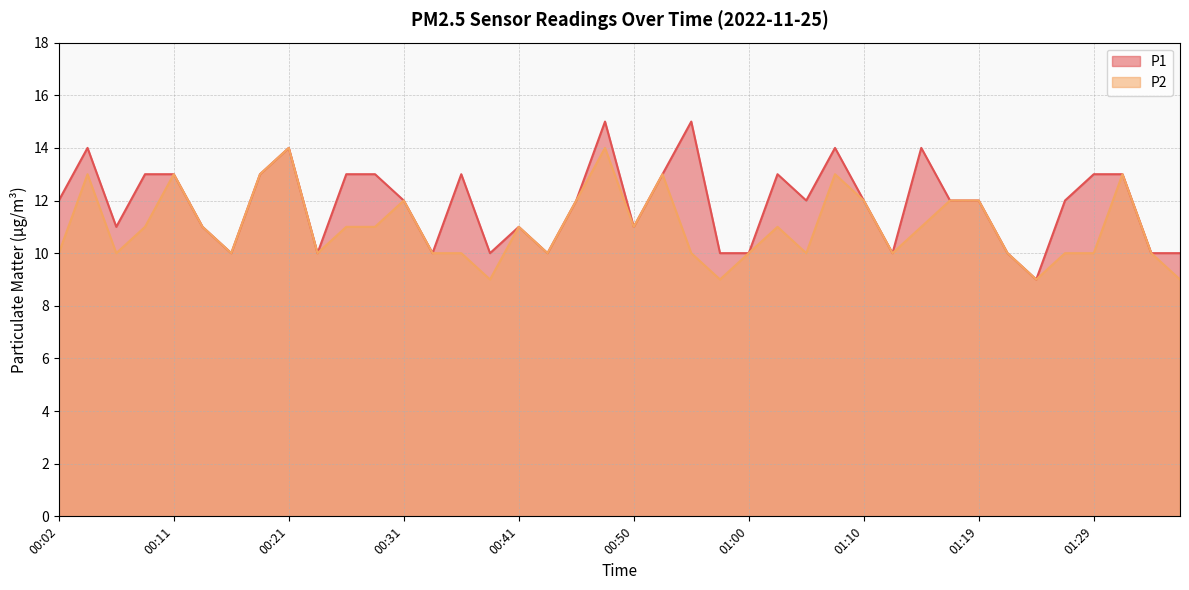

True or false: P2 has more than 1 interior local peaks.

True